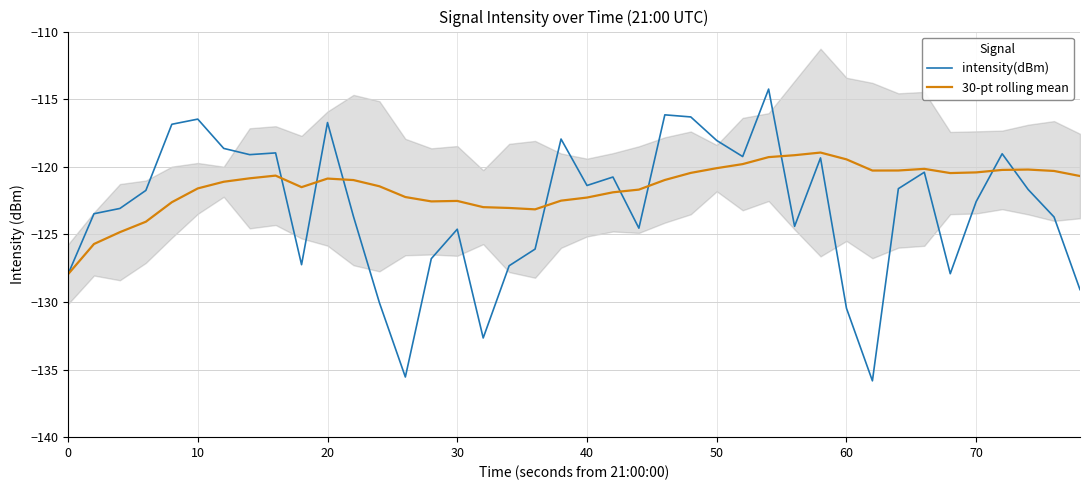

Is it true that 30-pt rolling mean equals -121.6 at 10?

True